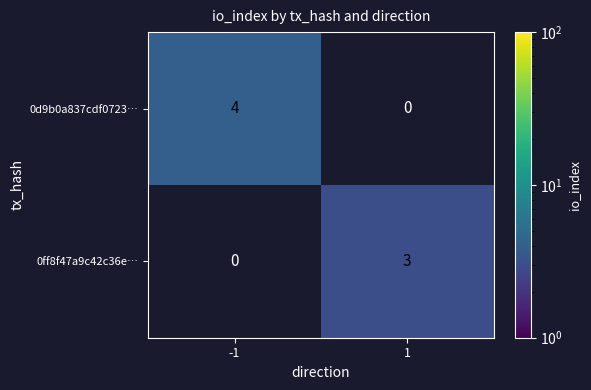

The value of 0ff8f47a9c42c36e… at 1 is 2.0. True or false?

False